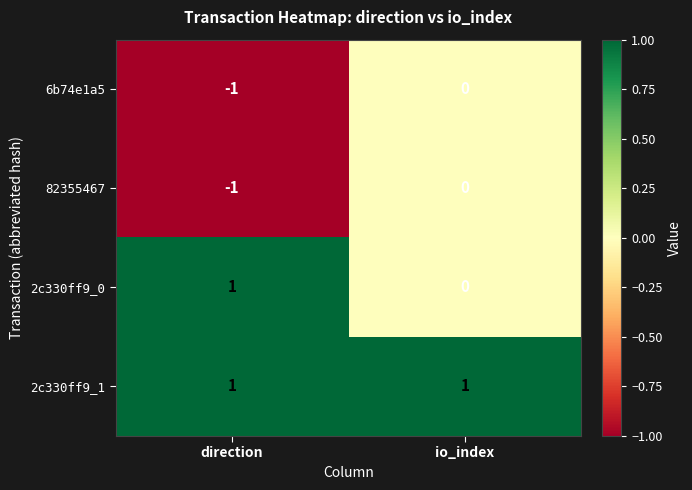

Reading left to right, list all the values displayed in this chart.

6b74e1a5: -1	0
82355467: -1	0
2c330ff9_0: 1	0
2c330ff9_1: 1	1